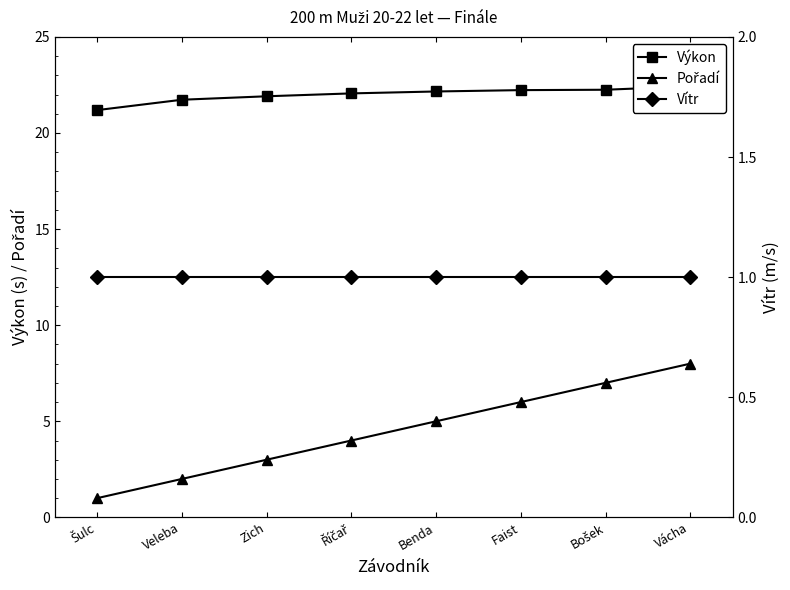

How many data points does each series have?

8